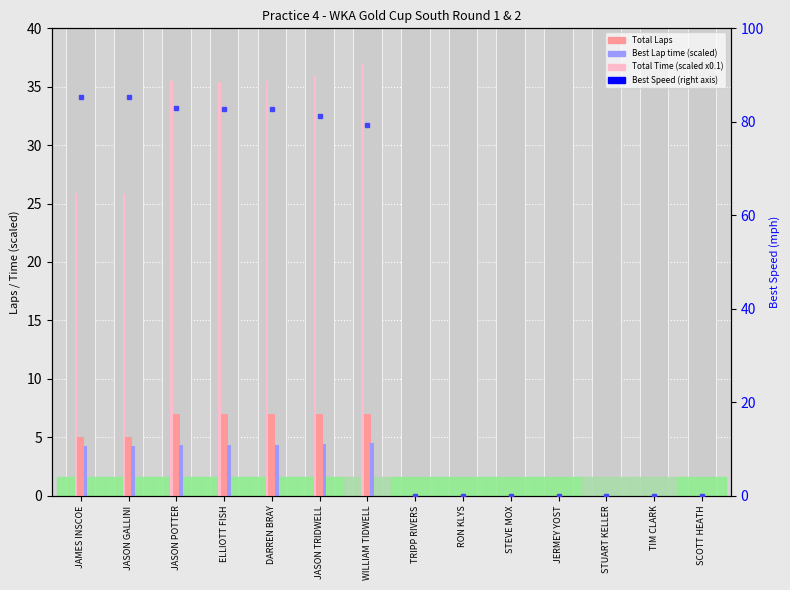

Which series has the largest total across all categories?

Best Speed (right)